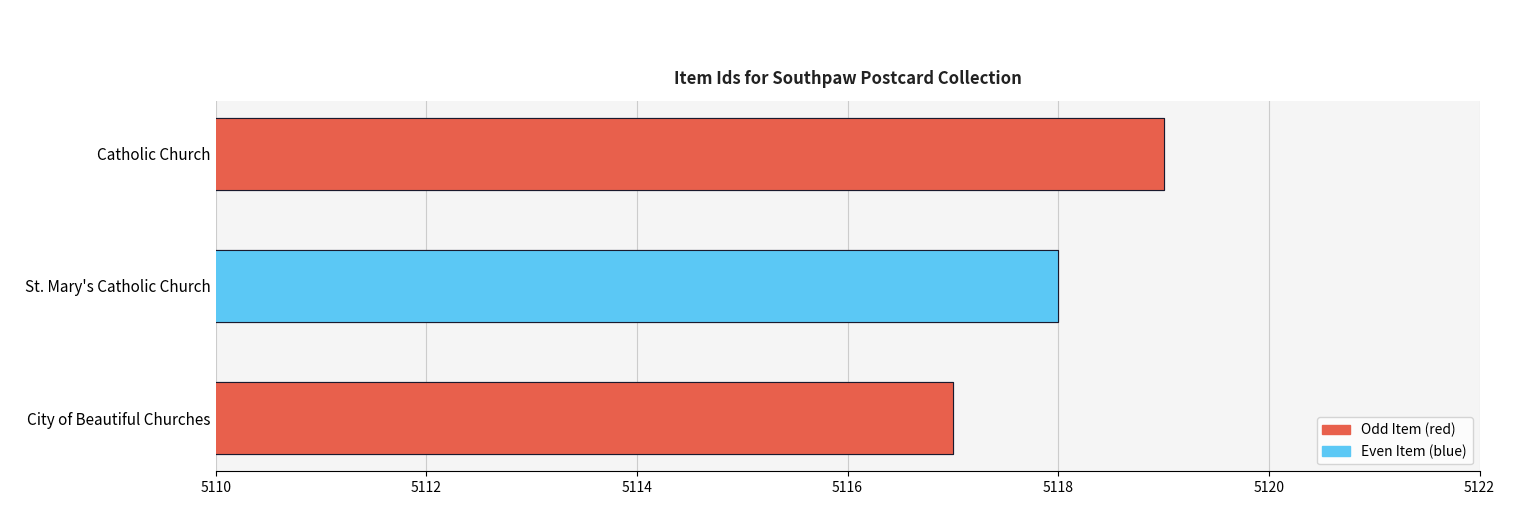

Are the bars horizontal?

Yes